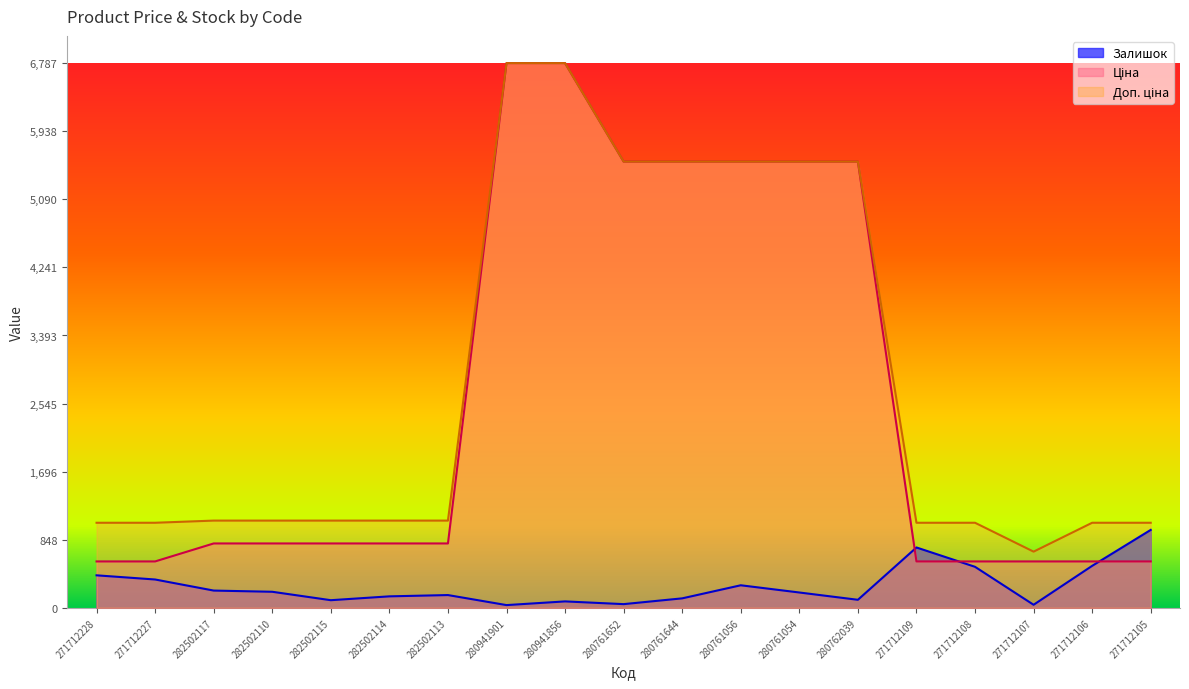

What is the label of the 13th point from the left?

280761054